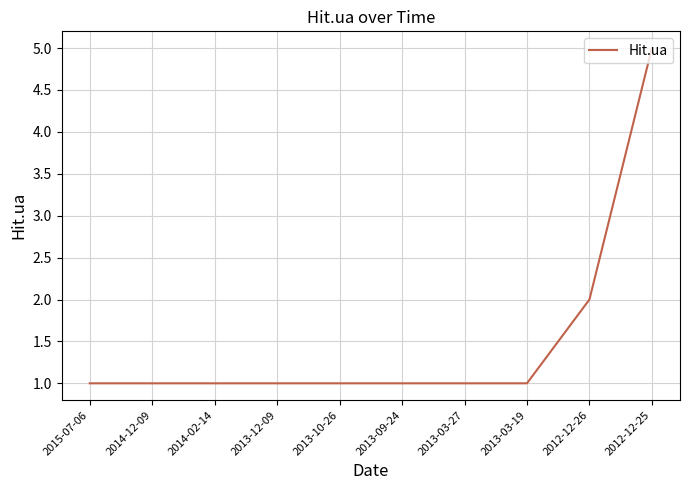

What is the difference between the maximum and minimum values?

4